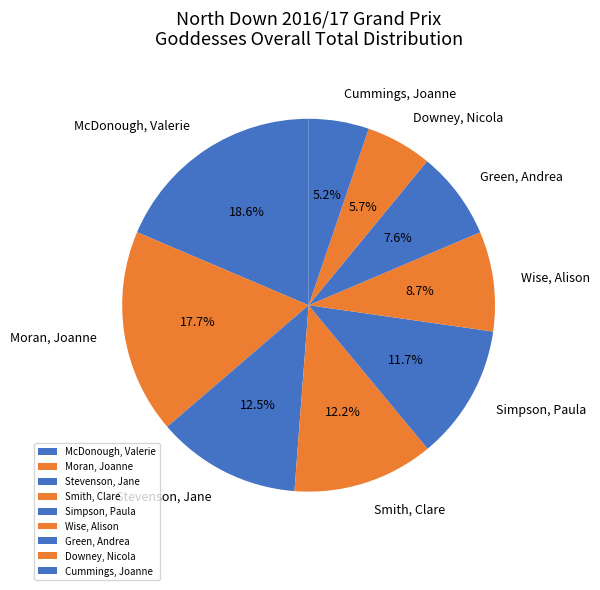

Is there any slice that represents more than half of the pie?

No